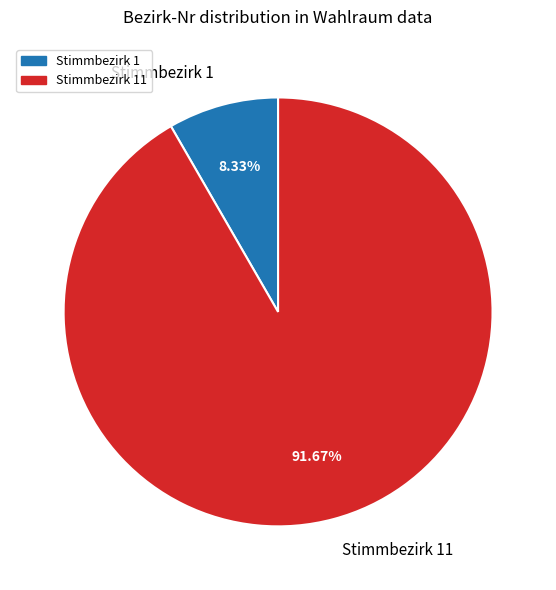

How many segments does this pie chart have?

2